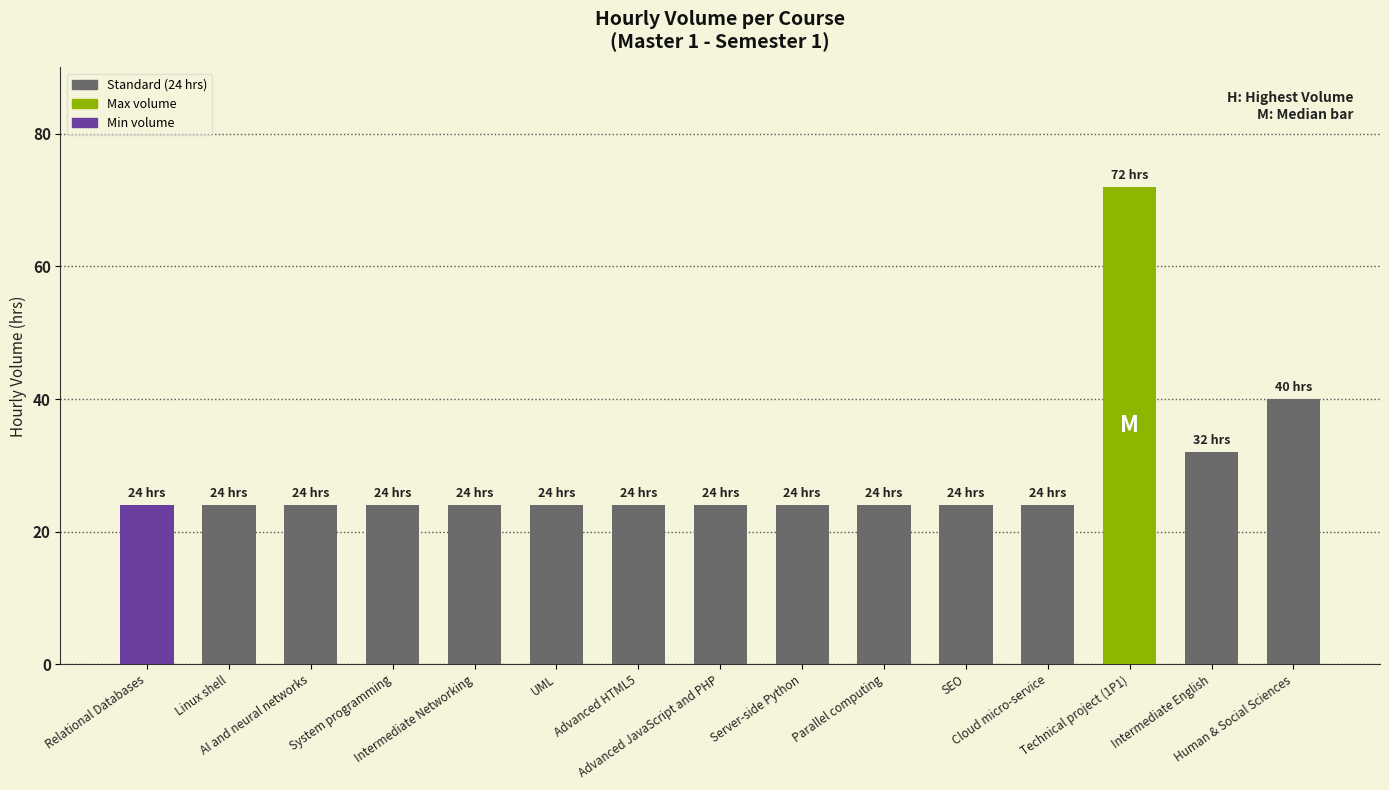

What is the smallest value displayed?

24